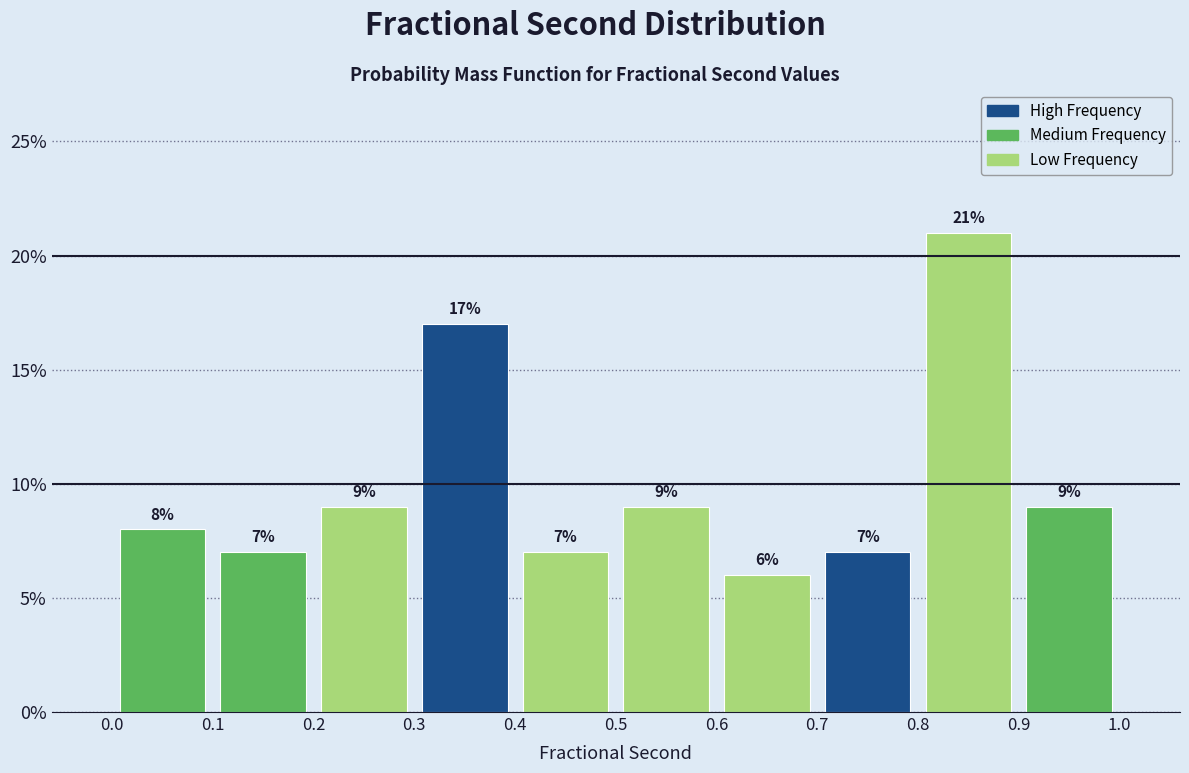

What is the height of the bar covering 0.3 to 0.4 on the x-axis?

17